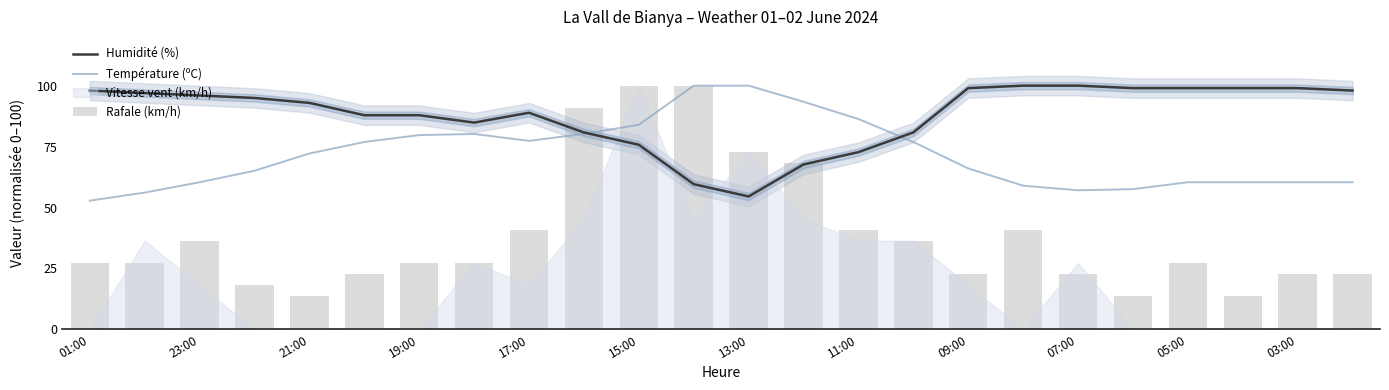

What is the sum of the Humidité (%) values at 23 and 12?

152.5